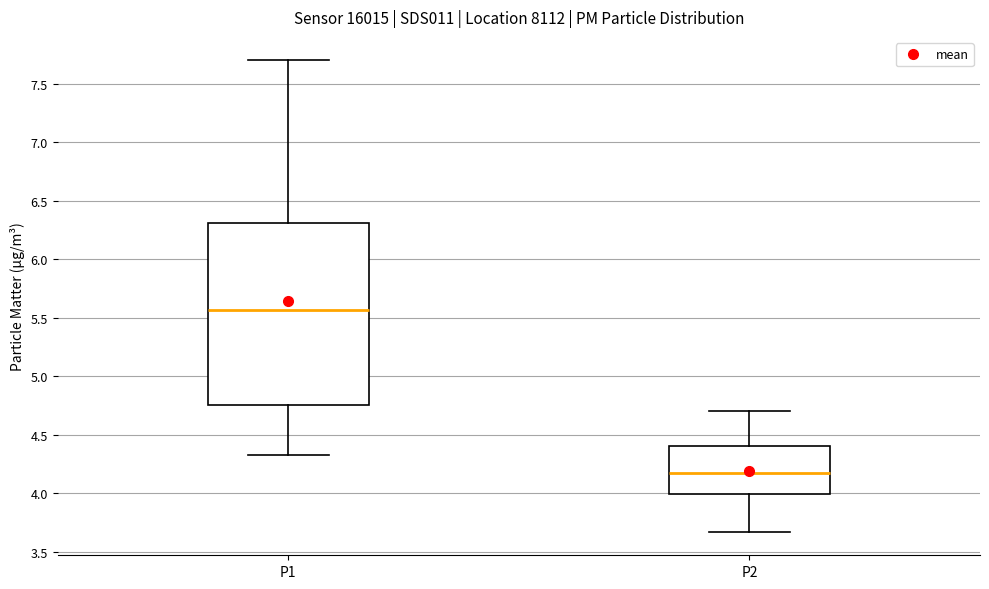

Which box's median line is the highest?

P1